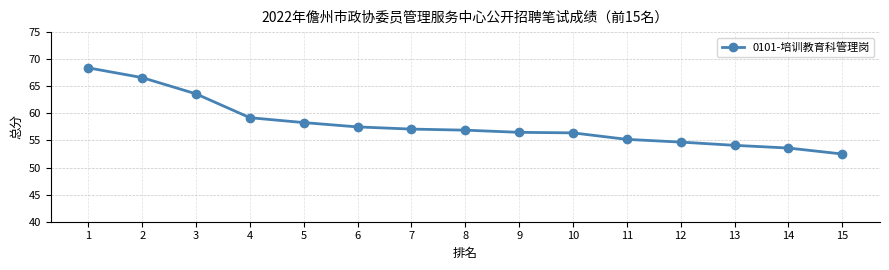

Which category has the lowest value across all series?

15